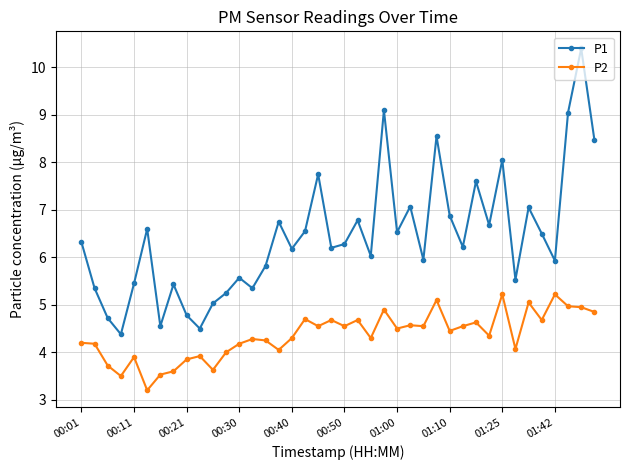

How many interior local peaks does the P1 series have?

13